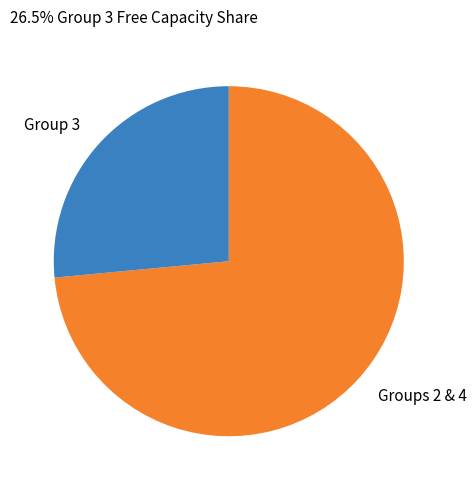

How many segments does this pie chart have?

2